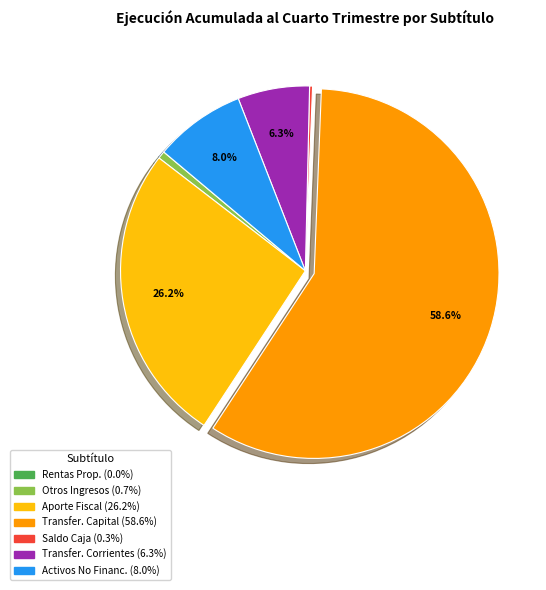

Is there any slice that represents more than half of the pie?

Yes